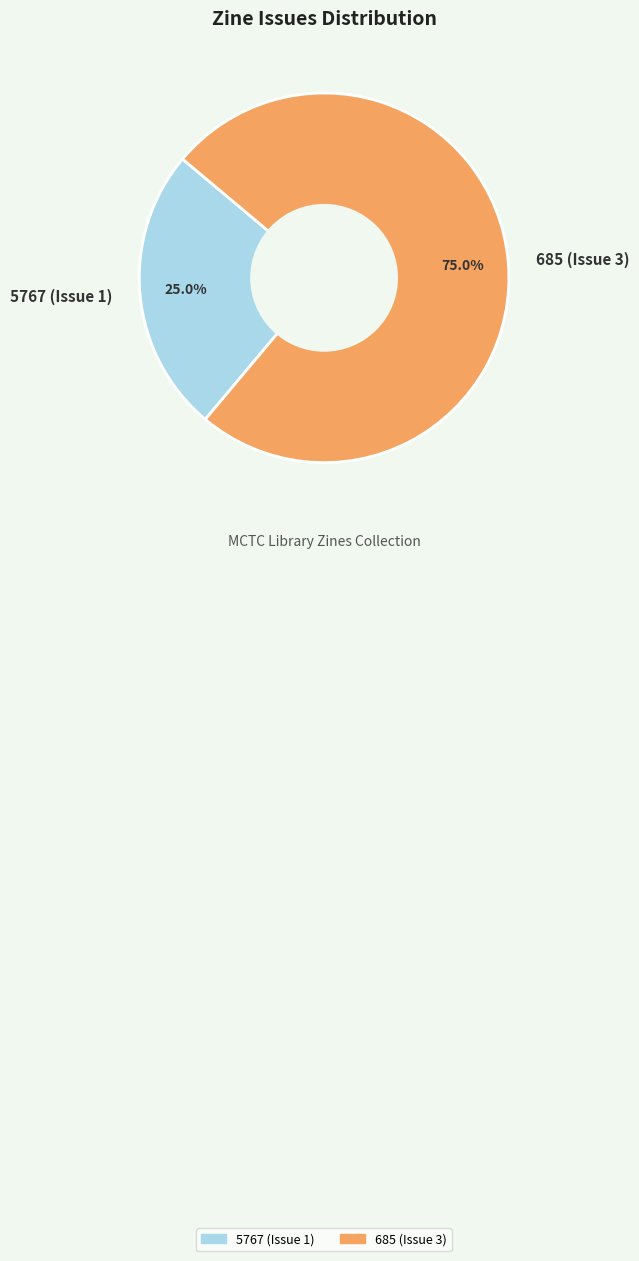

Which has a higher value, 685 (Issue 3) or 5767 (Issue 1)?

685 (Issue 3)